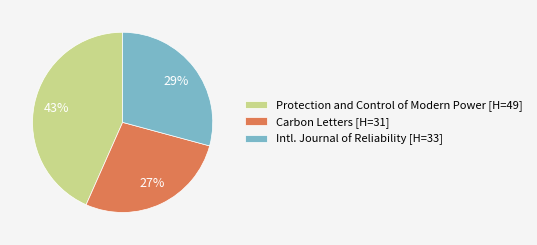

How many segments does this pie chart have?

3